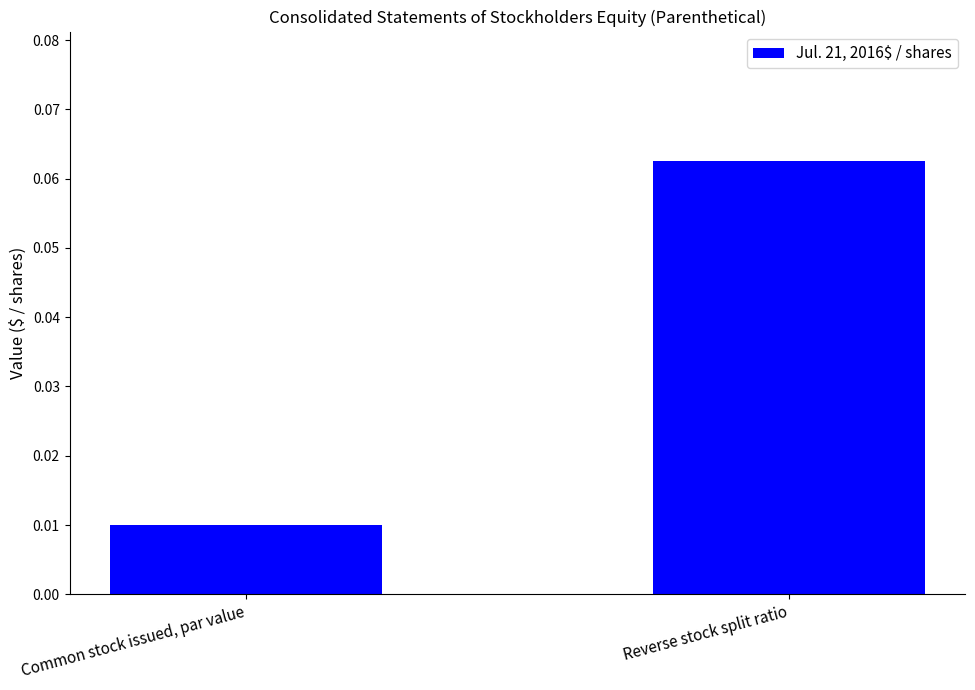

What position from the right is Common stock issued, par value?

2